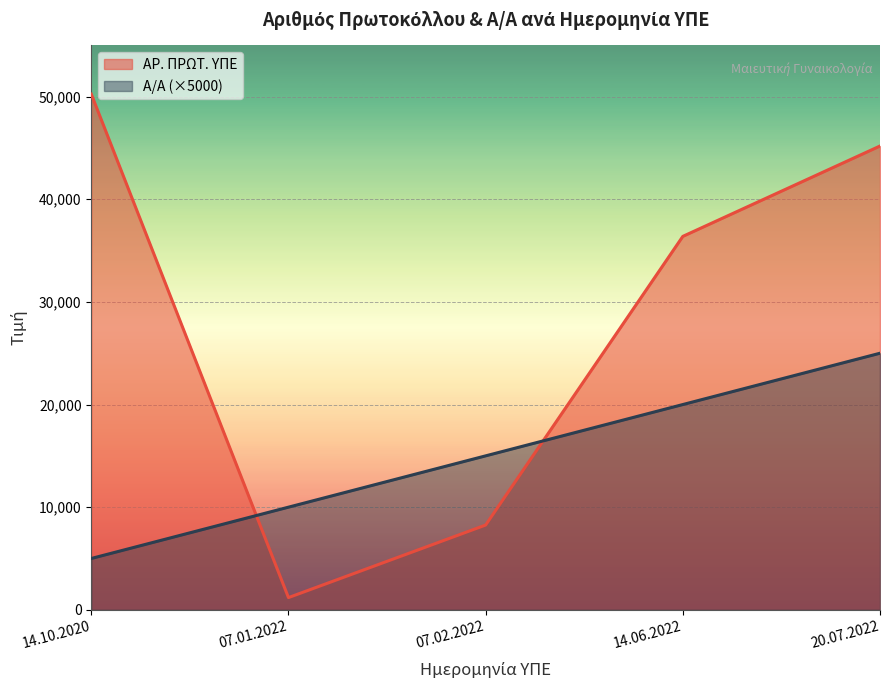

Is it true that Α/Α equals 22075 at 07.02.2022?

False